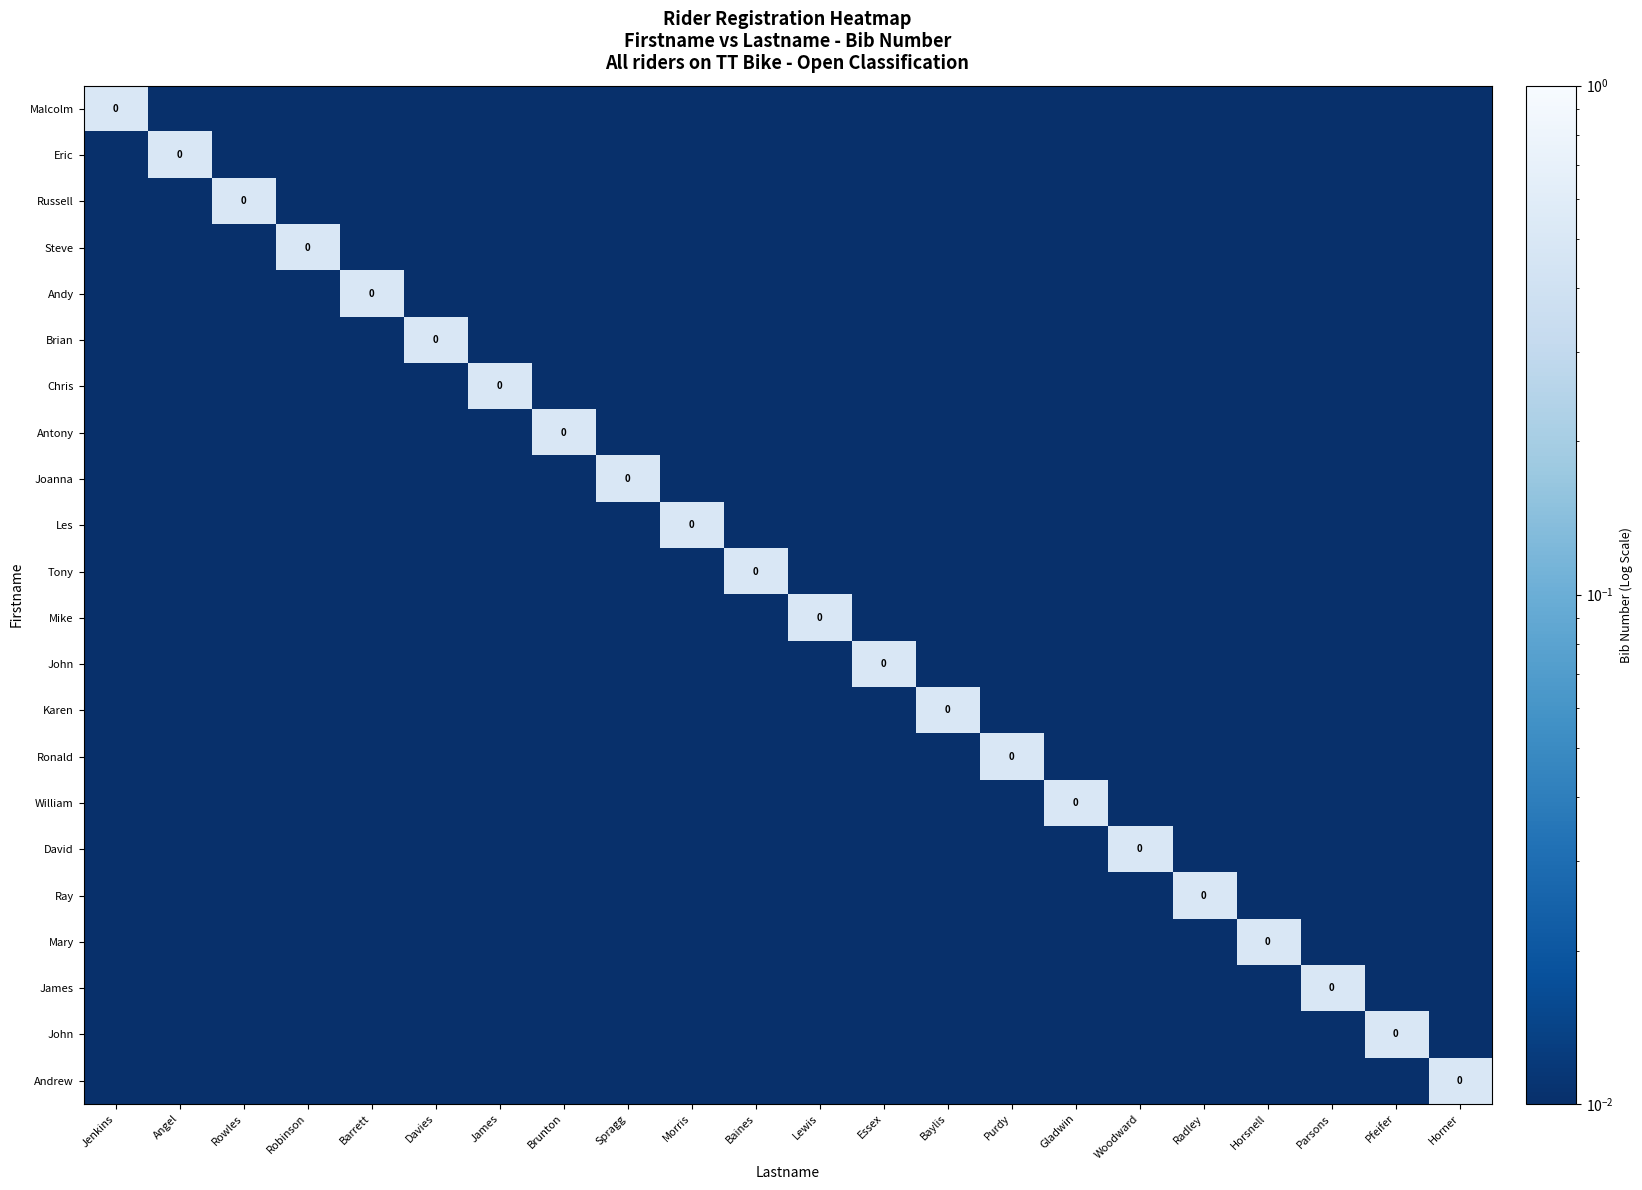

At how many categories does at least one series exceed 0?

22